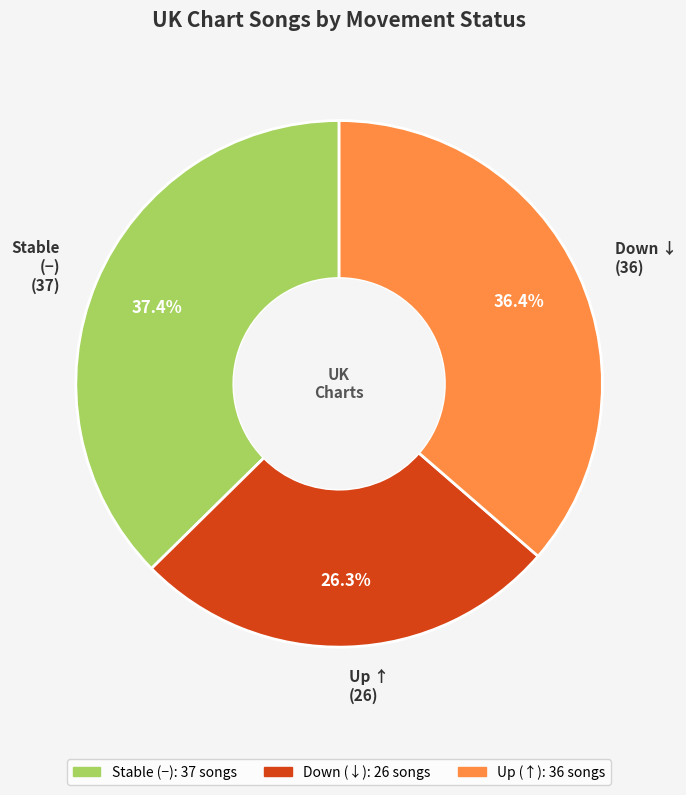

What is the largest slice in the pie chart?

-